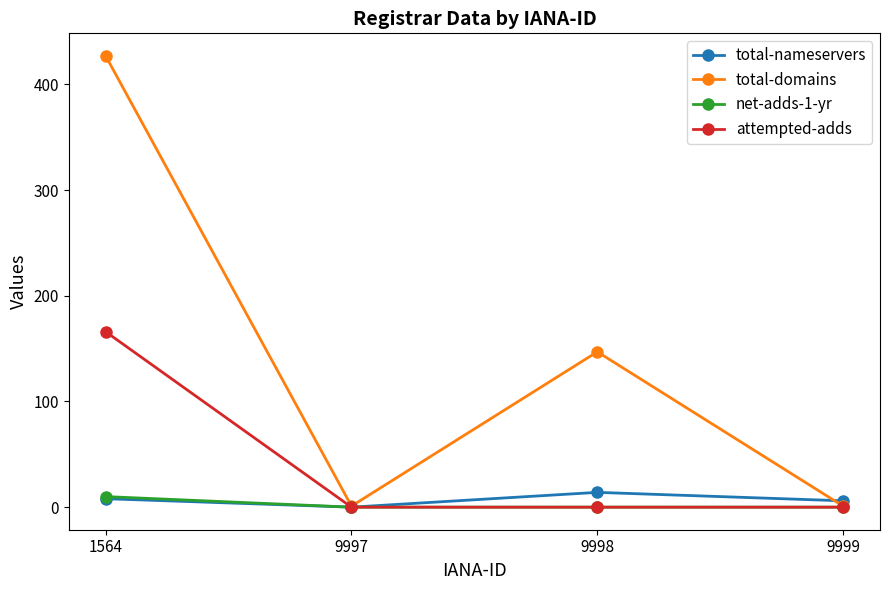

Reading right to left, what are all the values shown in this chart?

total-nameservers: 6	14	0	8
total-domains: 1	147	1	427
net-adds-1-yr: 0	0	0	10
attempted-adds: 0	0	0	166